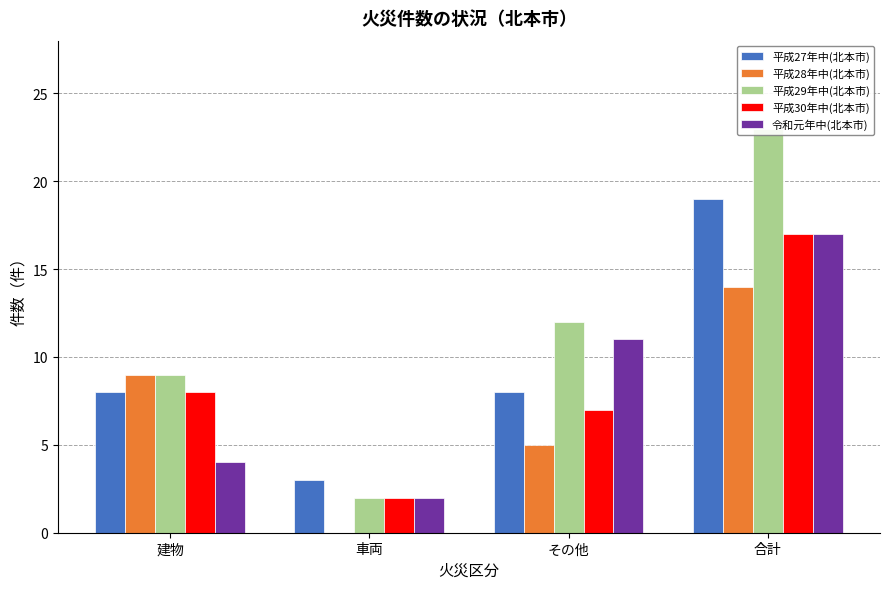

Rank the series by their maximum value, from lowest to highest.

平成28年中(北本市), 平成30年中(北本市), 令和元年中(北本市), 平成27年中(北本市), 平成29年中(北本市)